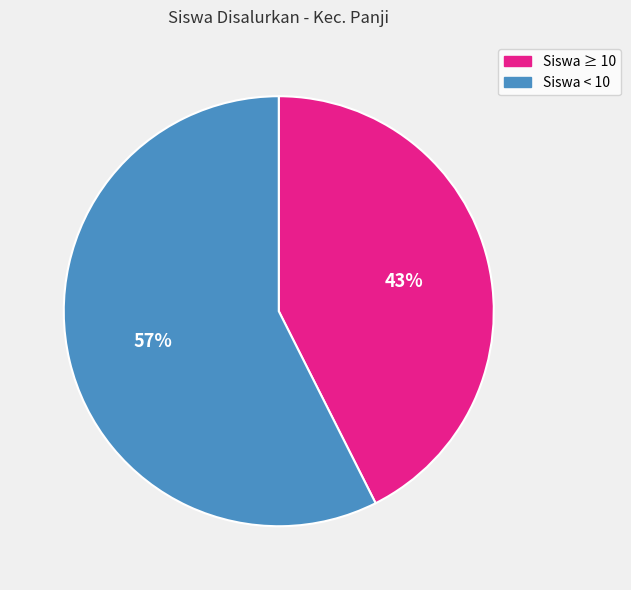

Is there a majority slice in this chart?

Yes